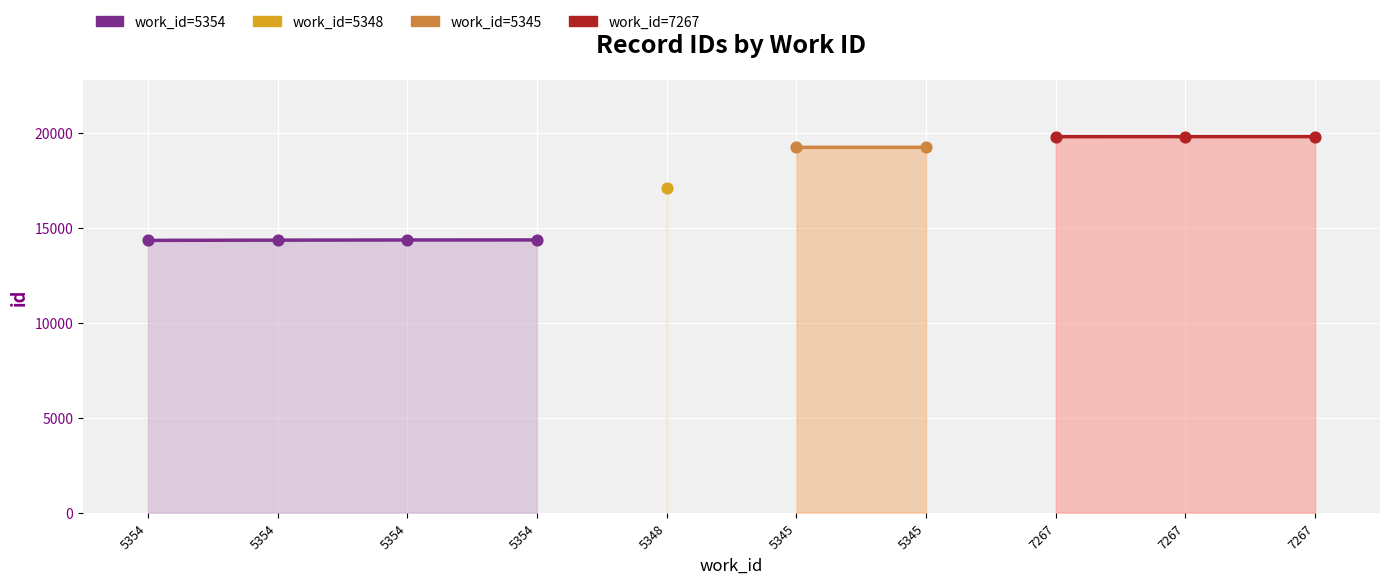

What is the ratio of the value at 7267 to the value at 5345?

1.0